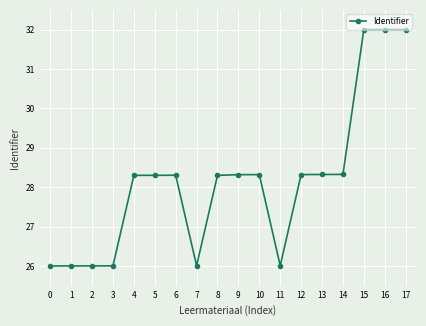

Does the chart have visible grid lines?

Yes